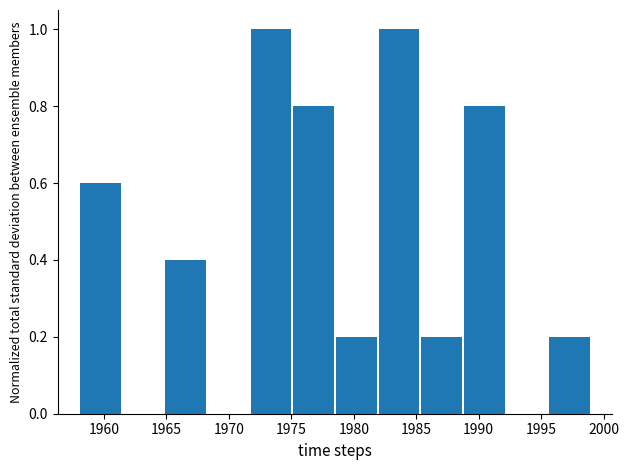

Reading left to right, transcribe this chart: for each bar, give the range it covers on the x-axis and its height. Neither the bar edges nor the heights are printed on the chart, so give them approximately, as read against the axes.

1958.0 to 1961.5: 0.6
1961.5 to 1965.0: 0
1965.0 to 1968.5: 0.4
1968.5 to 1971.5: 0
1971.5 to 1975.0: 1.0
1975.0 to 1978.5: 0.8
1978.5 to 1982.0: 0.2
1982.0 to 1985.5: 1.0
1985.5 to 1989.0: 0.2
1989.0 to 1992.0: 0.8
1992.0 to 1995.5: 0
1995.5 to 1999.0: 0.2